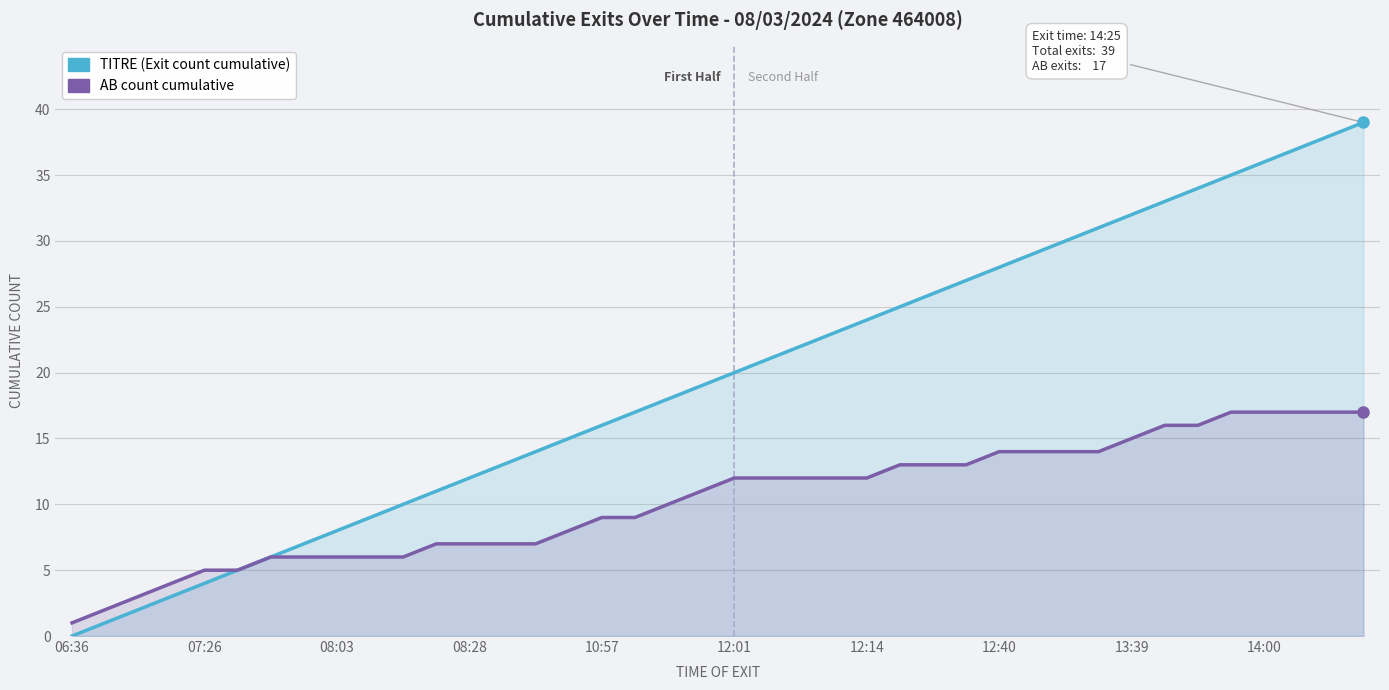

True or false: AB count cumulative has more than 0 points higher than both neighbors.

False